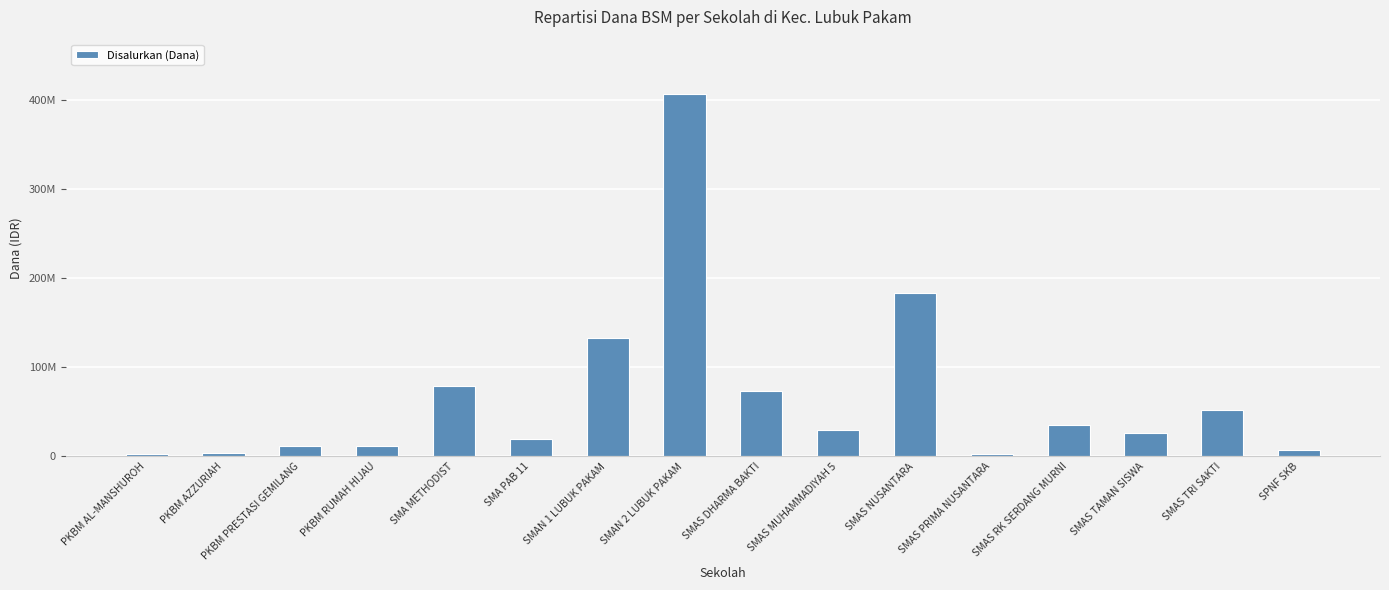

Reading left to right, what are all the values shown in this chart?

2000000	4000000	12000000	11500000	78500000	19500000	132500000	407000000	73000000	29000000	183000000	2000000	35000000	26000000	52500000	7500000